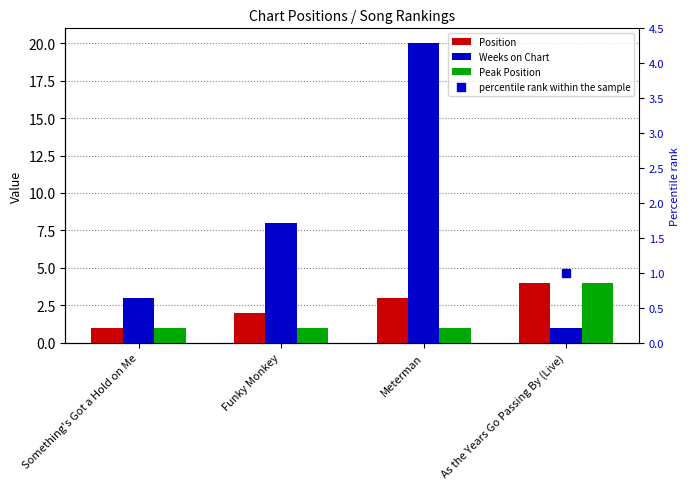

What are all the series names shown in the legend?

Position, Weeks on Chart, Peak Position, percentile rank within the sample